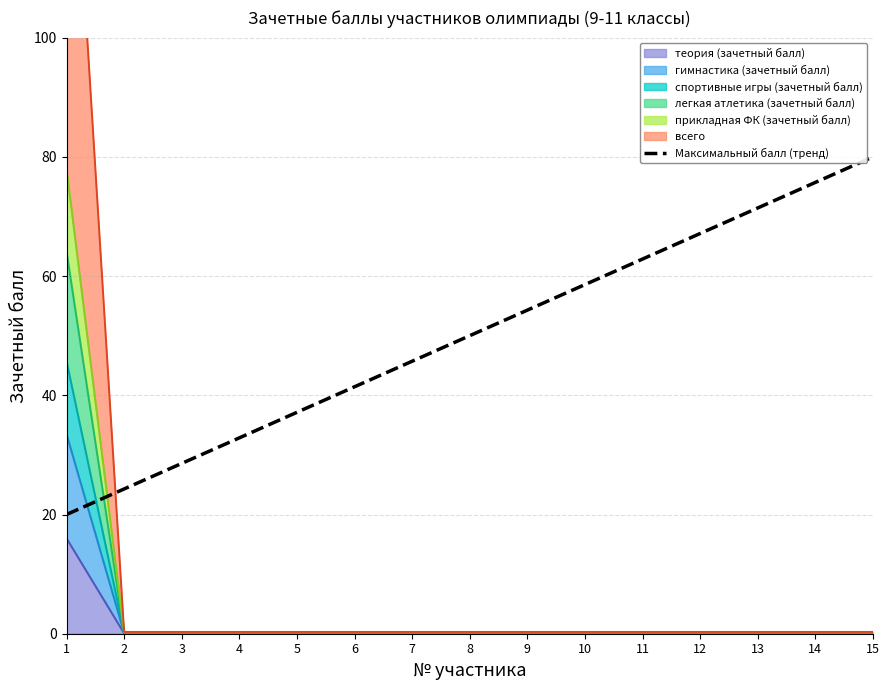

How many data points are above 50?

7